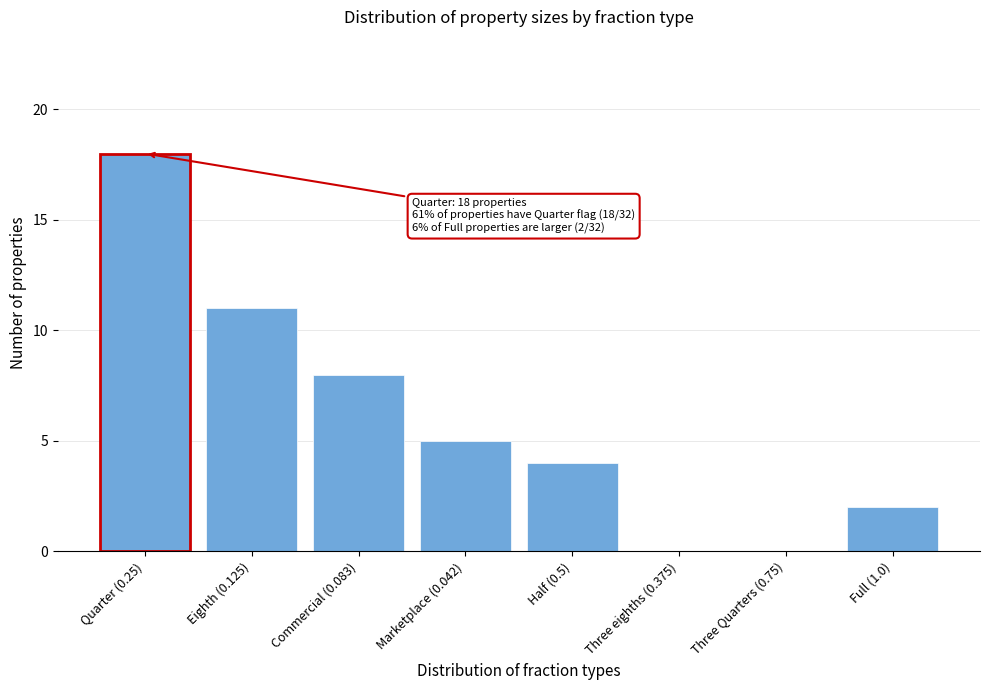

Reading left to right, list all the values displayed in this chart.

Quarter (0.25)=18	Eighth (0.125)=11	Commercial (0.083)=8	Marketplace (0.042)=5	Half (0.5)=4	Three eighths (0.375)=0	Three Quarters (0.75)=0	Full (1.0)=2